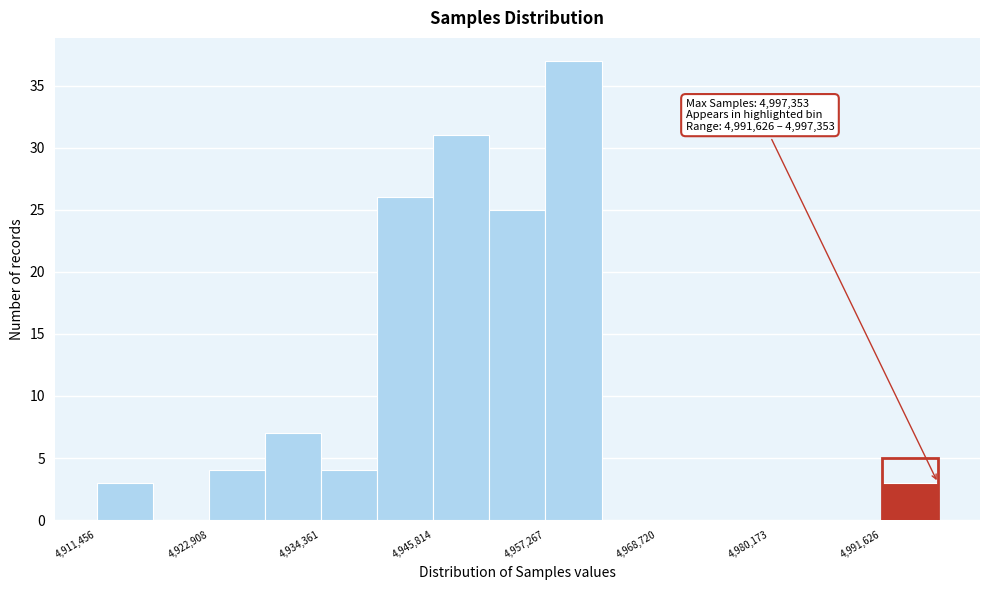

Read against the x-axis, roughly where is the centre of the tallest bar?

4960000